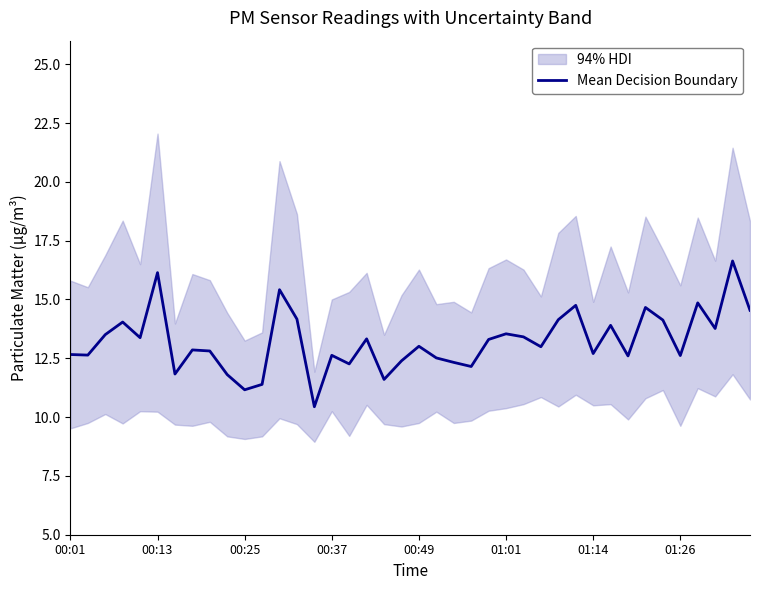

What is the sum of the values at 14 and 31?

24.3